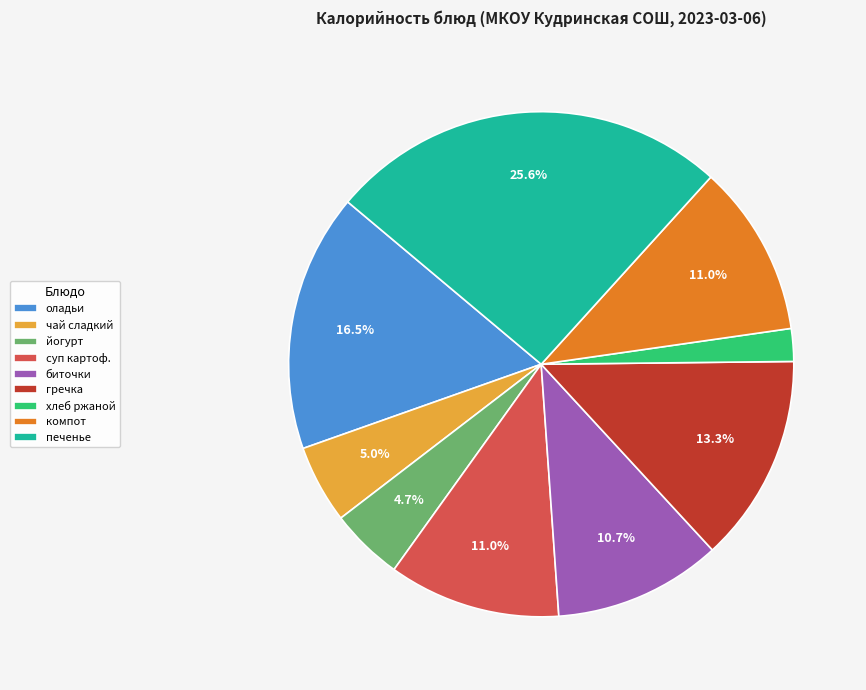

What portion of the pie excludes чай сладкий?

95.0%